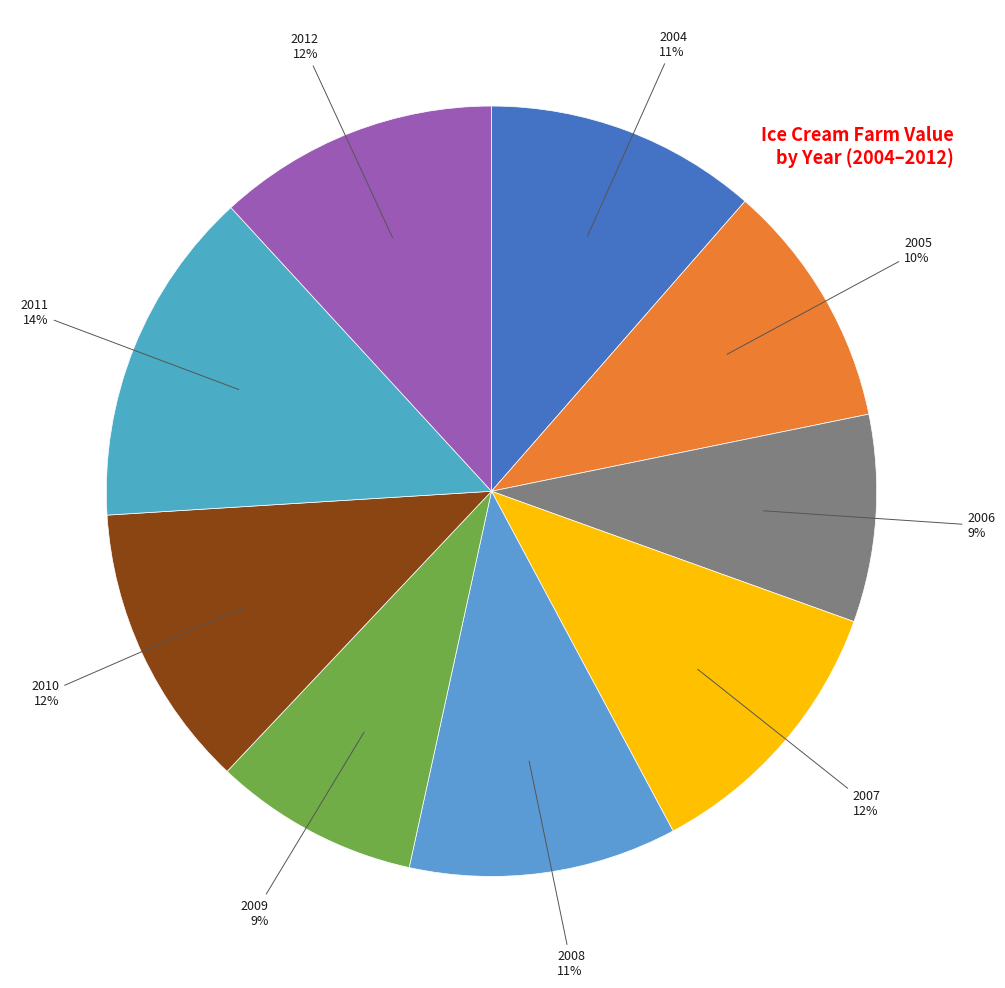

Is there any slice that represents more than half of the pie?

No